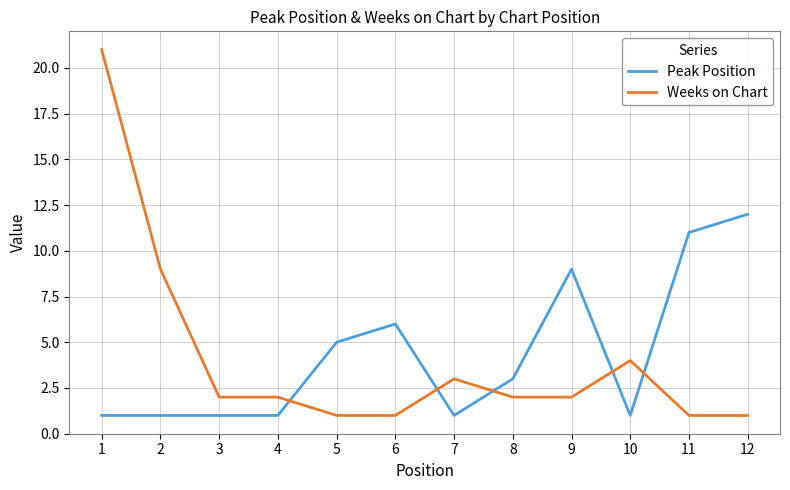

Reading right to left, what are all the values shown in this chart?

Peak Position: 12=12	11=11	10=1	9=9	8=3	7=1	6=6	5=5	4=1	3=1	2=1	1=1
Weeks on Chart: 12=1	11=1	10=4	9=2	8=2	7=3	6=1	5=1	4=2	3=2	2=9	1=21